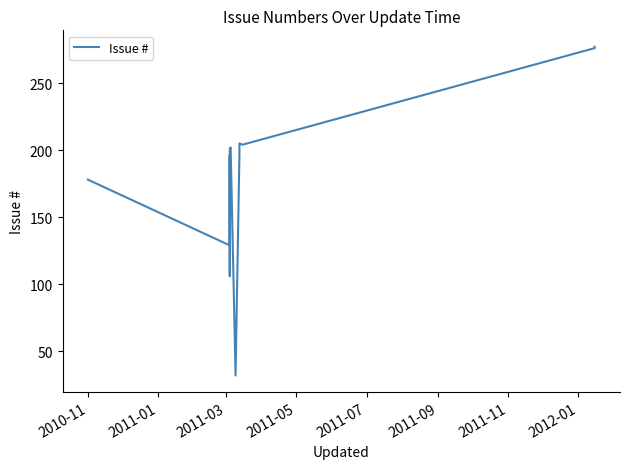

Does the chart display data point markers on the line(s)?

No